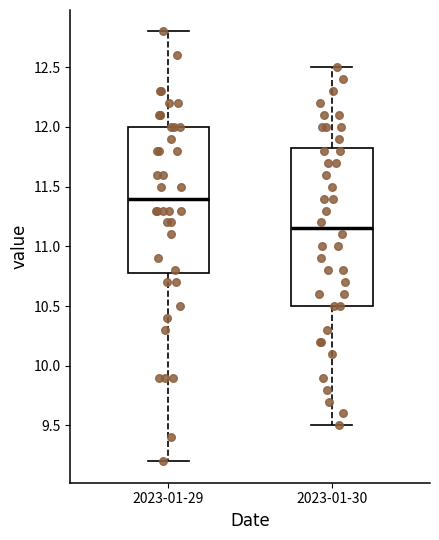

Reading left to right, read every box against the y-axis: the position of its median line, the range the box covers, and the ends of its whiskers. The values are not printed on the chart, so give them approximately, as read against the axis.

2023-01-29: median 11.40, box 10.80 to 12.00, whiskers 9.20 to 12.80
2023-01-30: median 11.15, box 10.50 to 11.85, whiskers 9.50 to 12.50